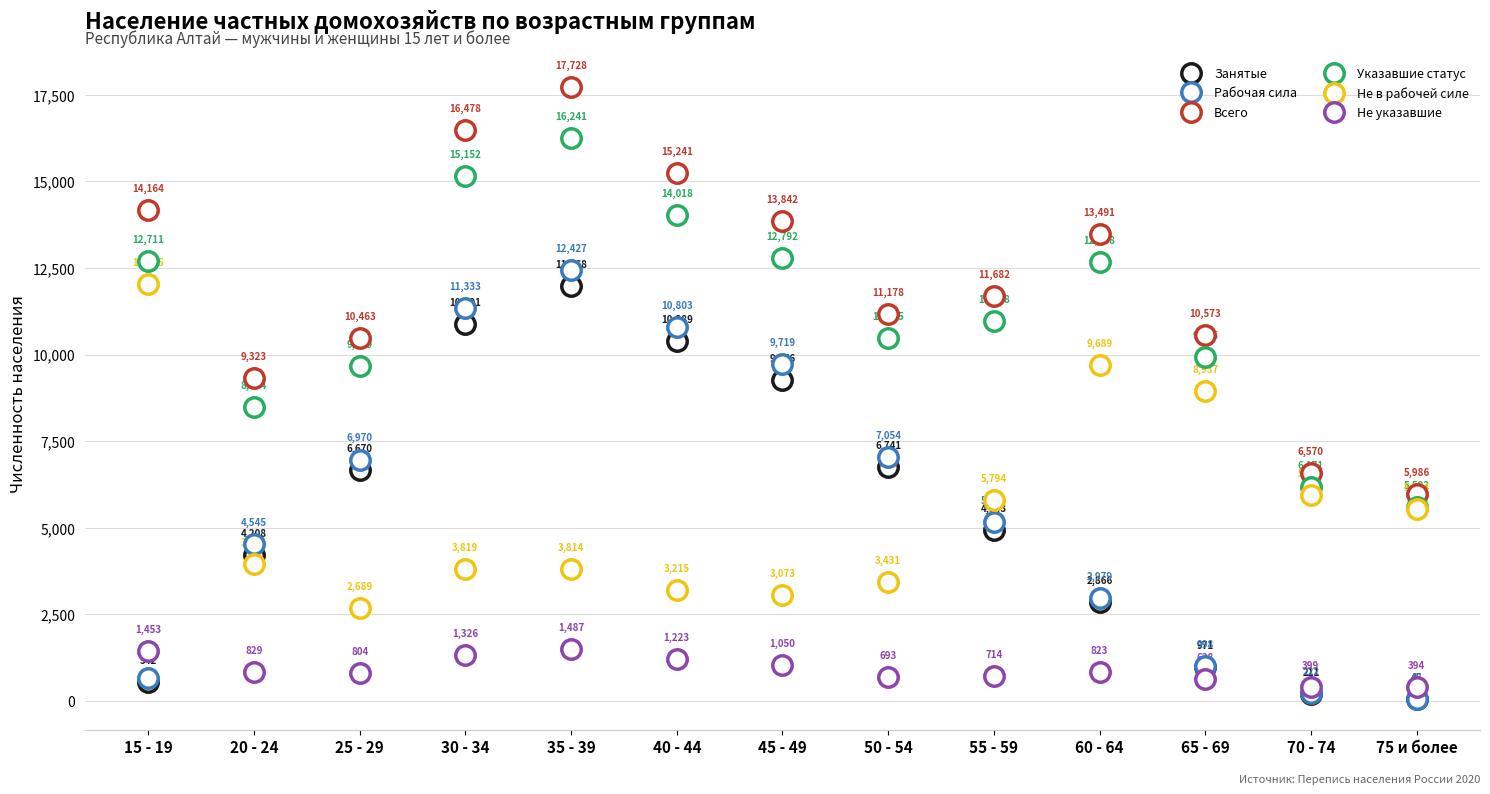

Reading left to right, what are all the values shown in this chart?

Занятые: 542	4208	6670	10891	11968	10389	9276	6741	4943	2866	971	211	45
Рабочая сила: 666	4545	6970	11333	12427	10803	9719	7054	5174	2979	998	222	48
Всего: 14164	9323	10463	16478	17728	15241	13842	11178	11682	13491	10573	6570	5986
Указавшие статус: 12711	8494	9659	15152	16241	14018	12792	10485	10968	12668	9935	6171	5592
Не в рабочей силе: 12045	3949	2689	3819	3814	3215	3073	3431	5794	9689	8937	5949	5544
Не указавшие: 1453	829	804	1326	1487	1223	1050	693	714	823	638	399	394